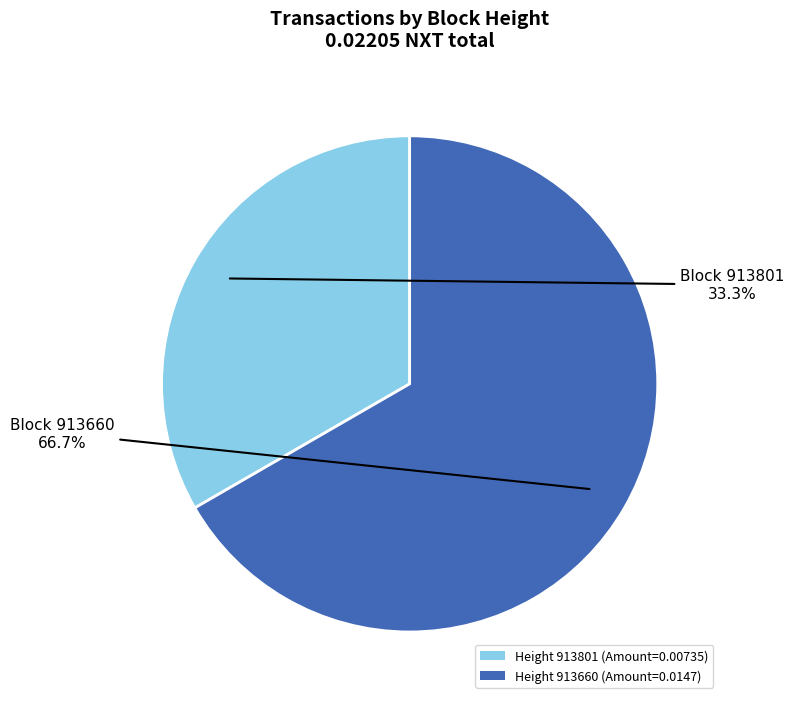

How many segments does this pie chart have?

2